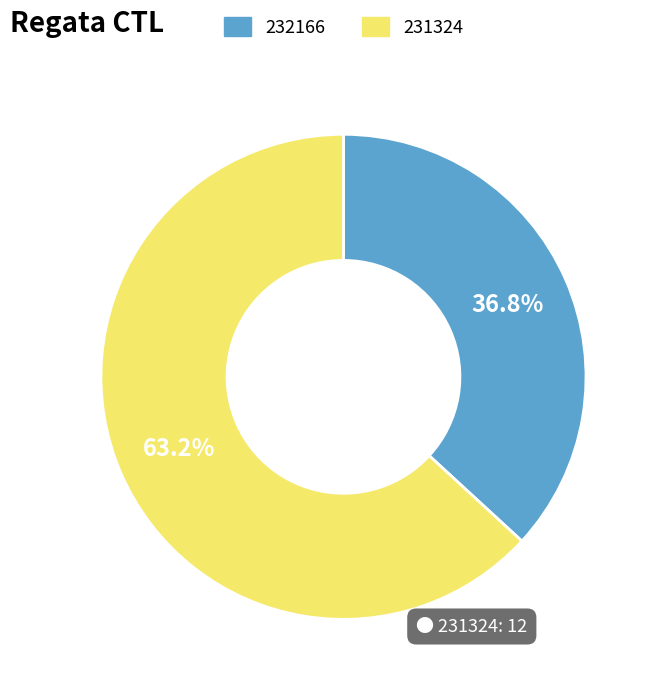

Is it true that 231324 is 63% of the pie?

True